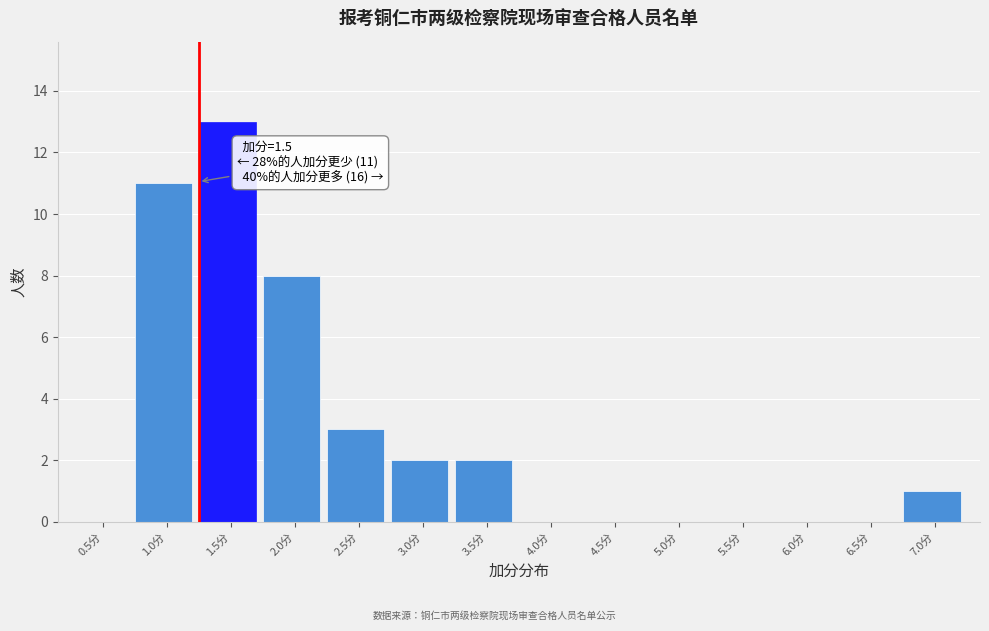

Reading left to right, extract all data points from this chart.

0.5分=0	1.0分=11	1.5分=13	2.0分=8	2.5分=3	3.0分=2	3.5分=2	4.0分=0	4.5分=0	5.0分=0	5.5分=0	6.0分=0	6.5分=0	7.0分=1